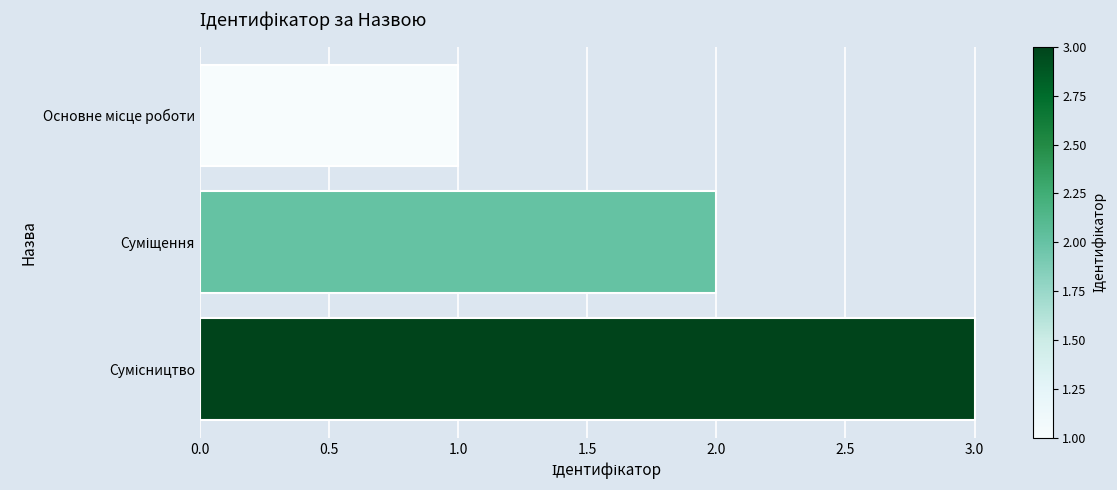

Are the bars horizontal?

Yes